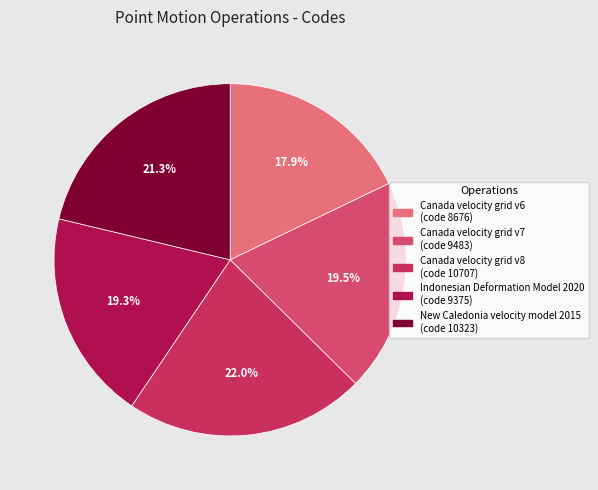

To the nearest percent, what is the difference between the largest and smallest slice percentages?

4%